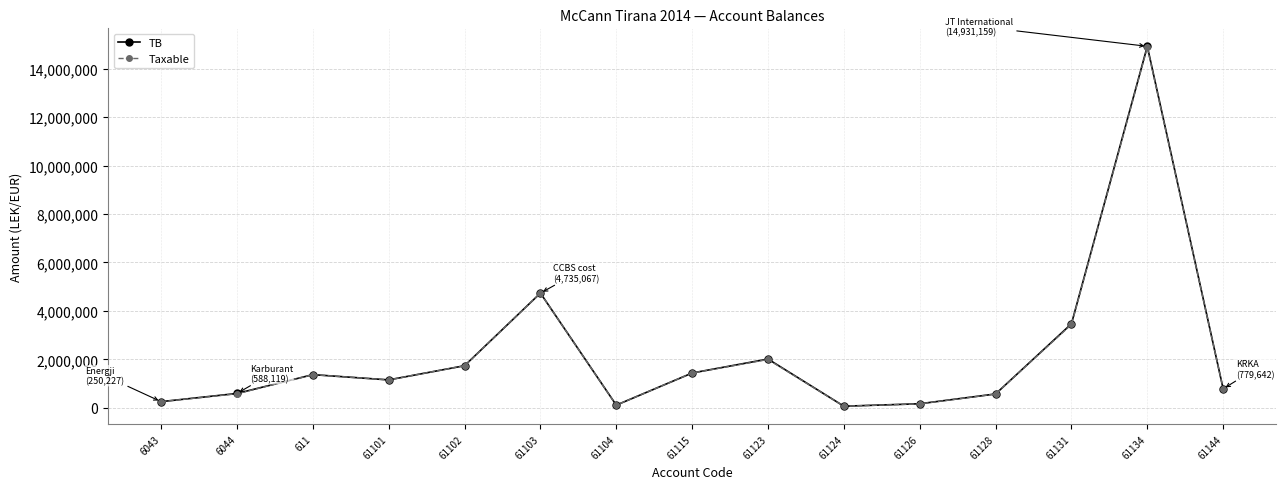

What is the total value across all series at 6043?

500454.2